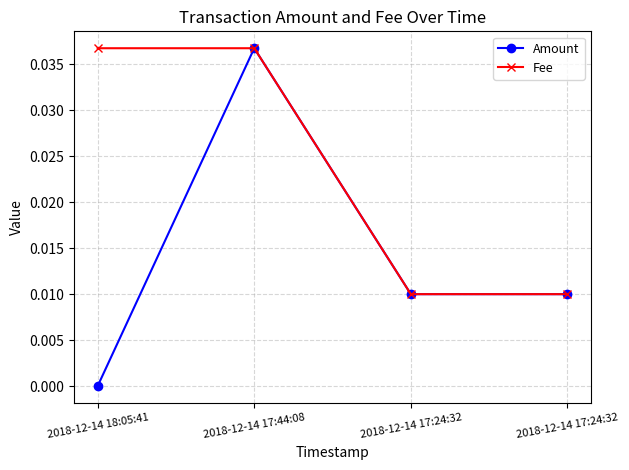

Rank the categories by Amount value from lowest to highest.

2018-12-14 18:05:41, 2018-12-14 17:24:32, 2018-12-14 17:24:32, 2018-12-14 17:44:08